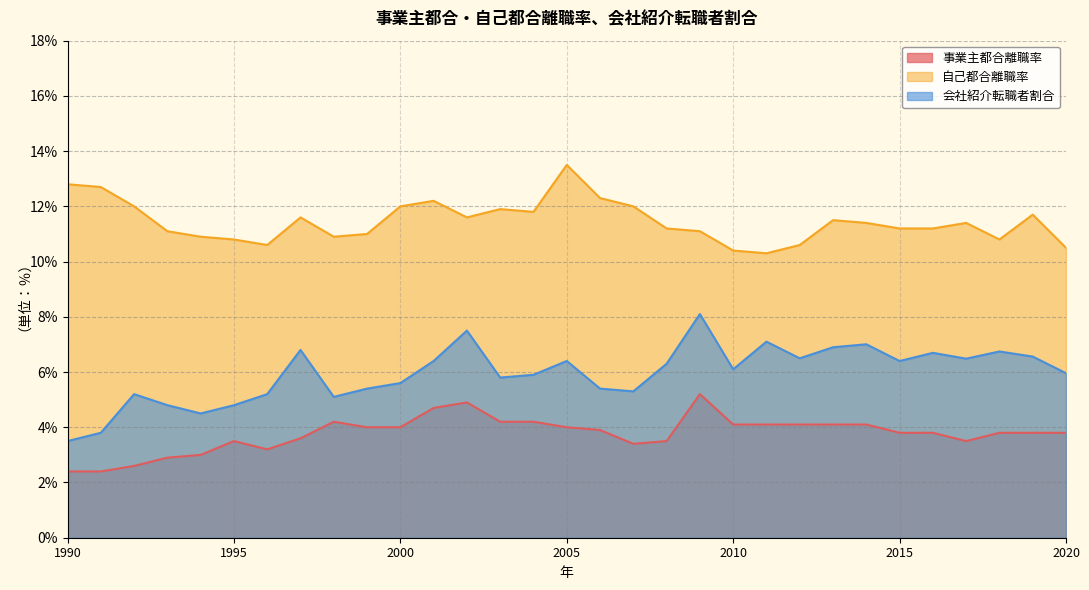

How many data points in 会社紹介転職者割合 are above 6?

16